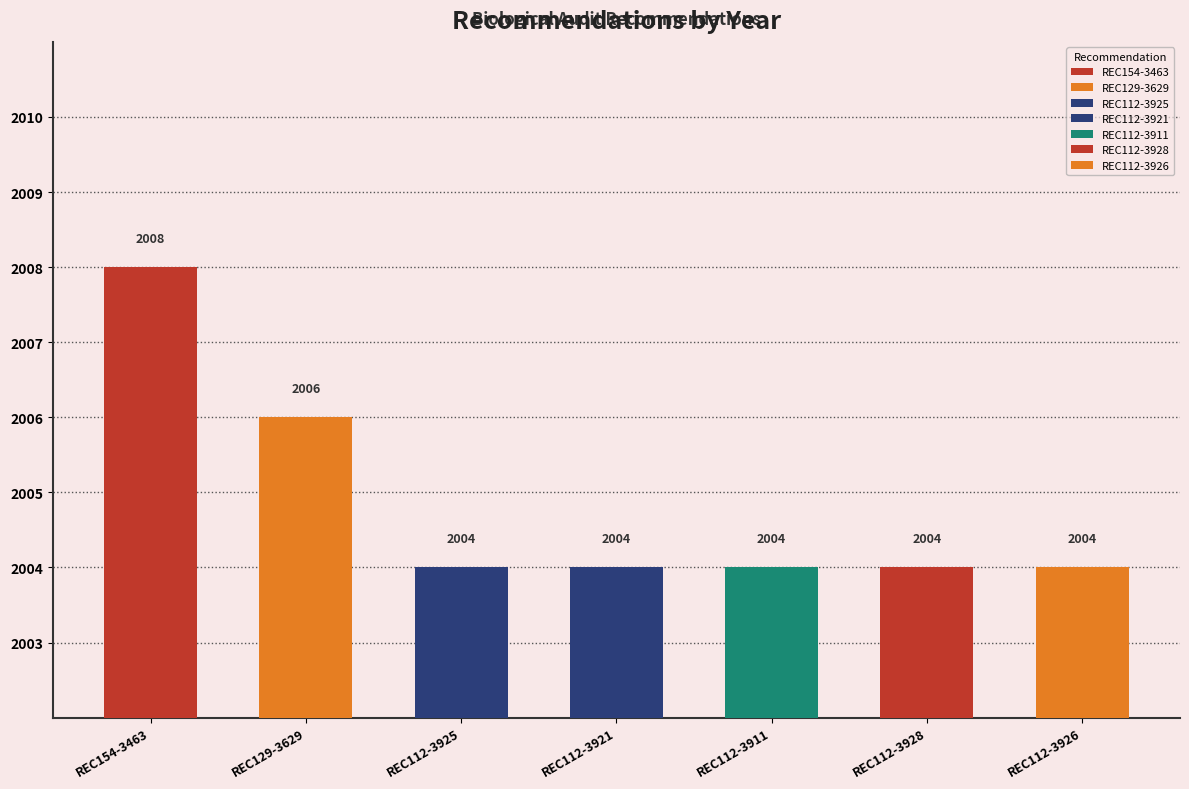

Reading left to right, extract all data points from this chart.

2008	2006	2004	2004	2004	2004	2004